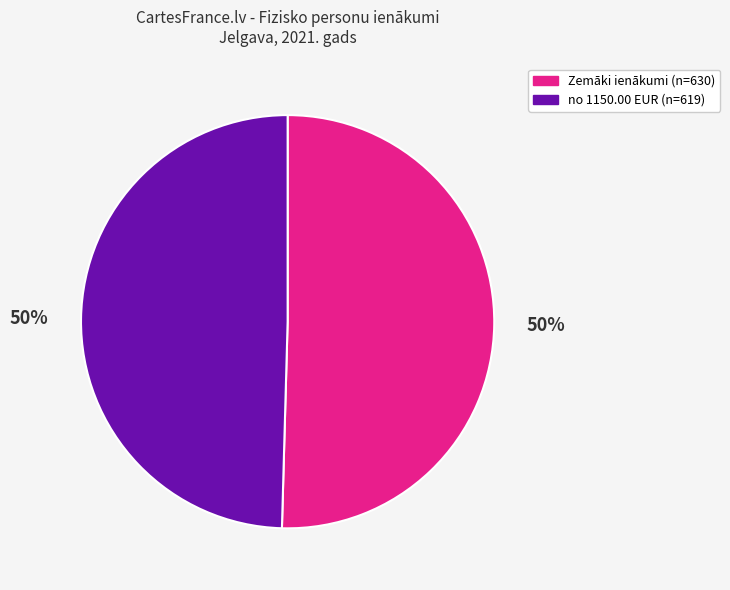

To the nearest percent, what is the average slice percentage?

50%